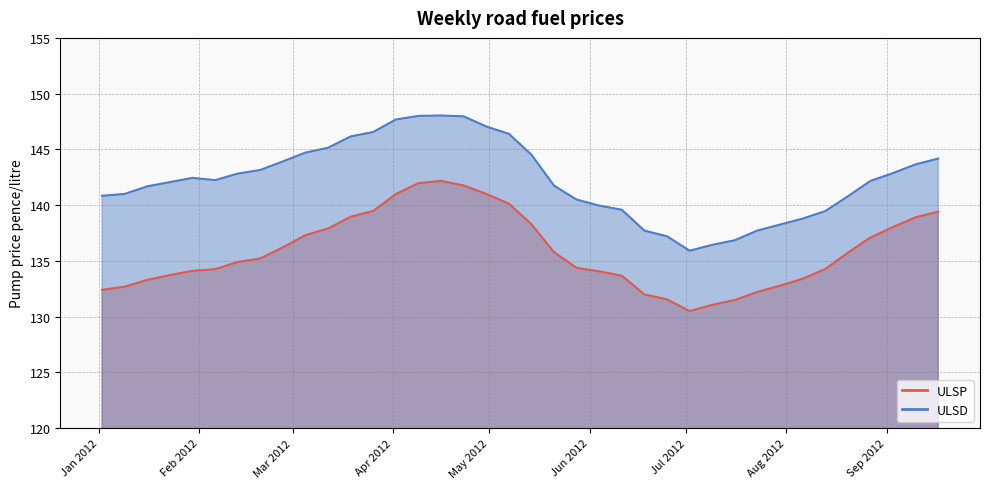

The ULSP series shows 140.1 at 2012-05-07. True or false?

True